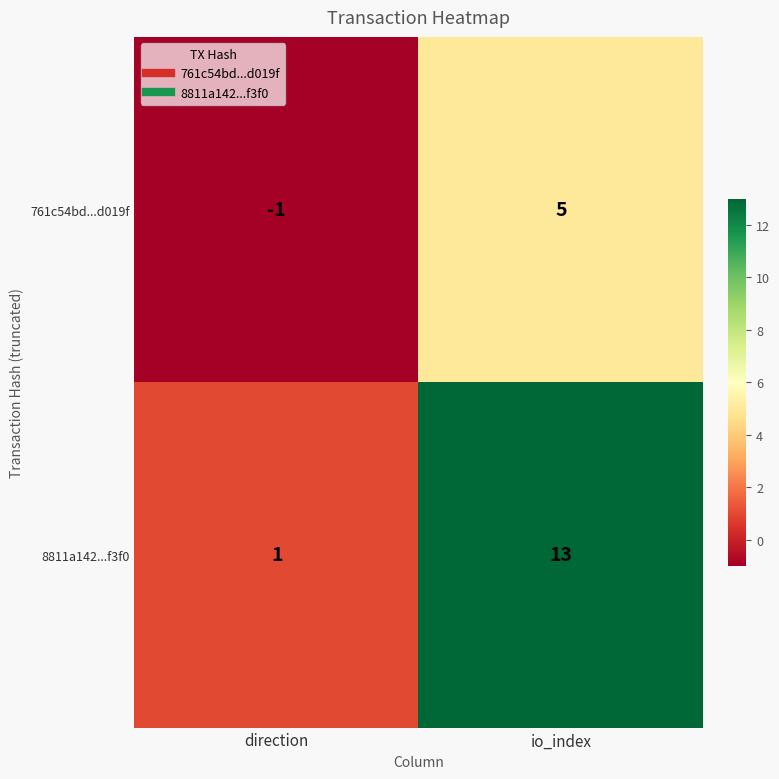

What is the difference between the maximum and minimum values in the 8811a142...f3f0 series?

12